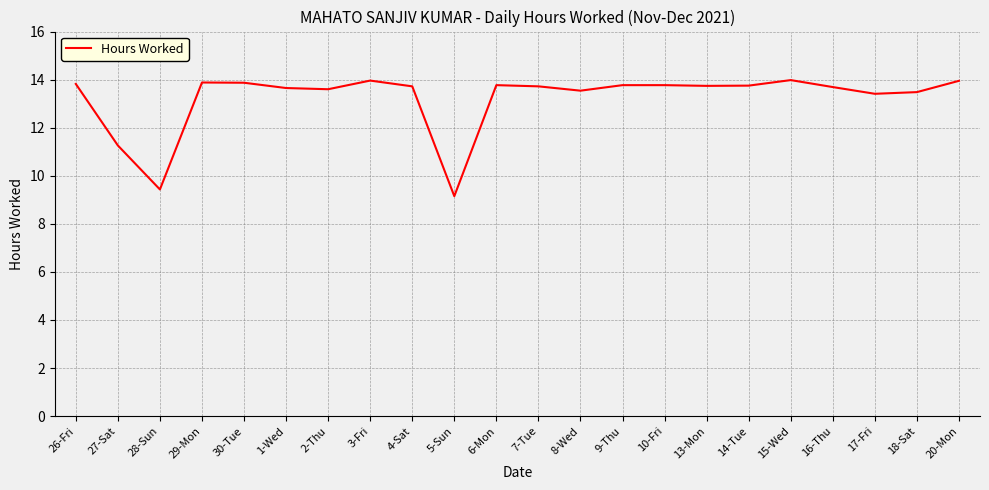

True or false: the data shows 13.8 at 9-Thu.

True